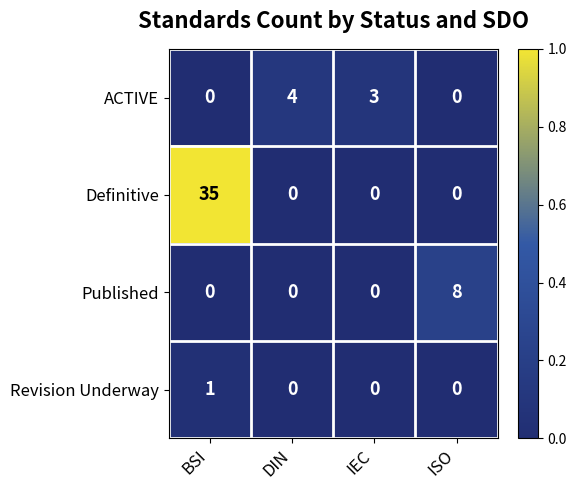

Reading right to left, list all the values displayed in this chart.

ACTIVE: ISO=0	IEC=3	DIN=4	BSI=0
Definitive: ISO=0	IEC=0	DIN=0	BSI=35
Published: ISO=8	IEC=0	DIN=0	BSI=0
Revision Underway: ISO=0	IEC=0	DIN=0	BSI=1